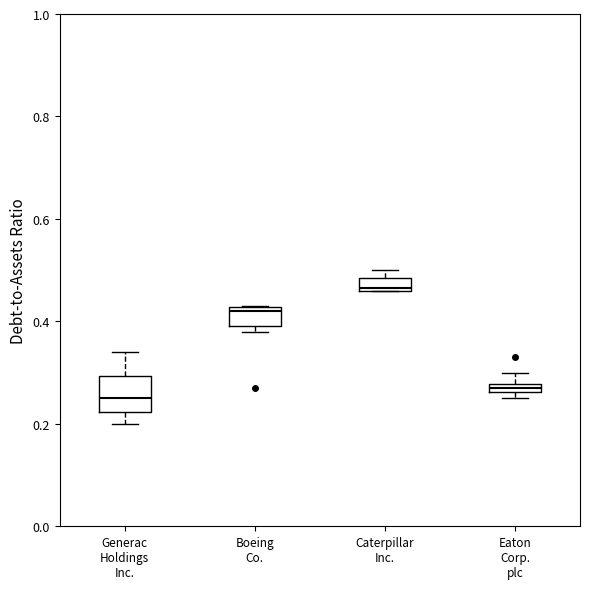

Comparing the boxes themselves (not the whiskers), which one is the tallest?

Generac Holdings Inc.